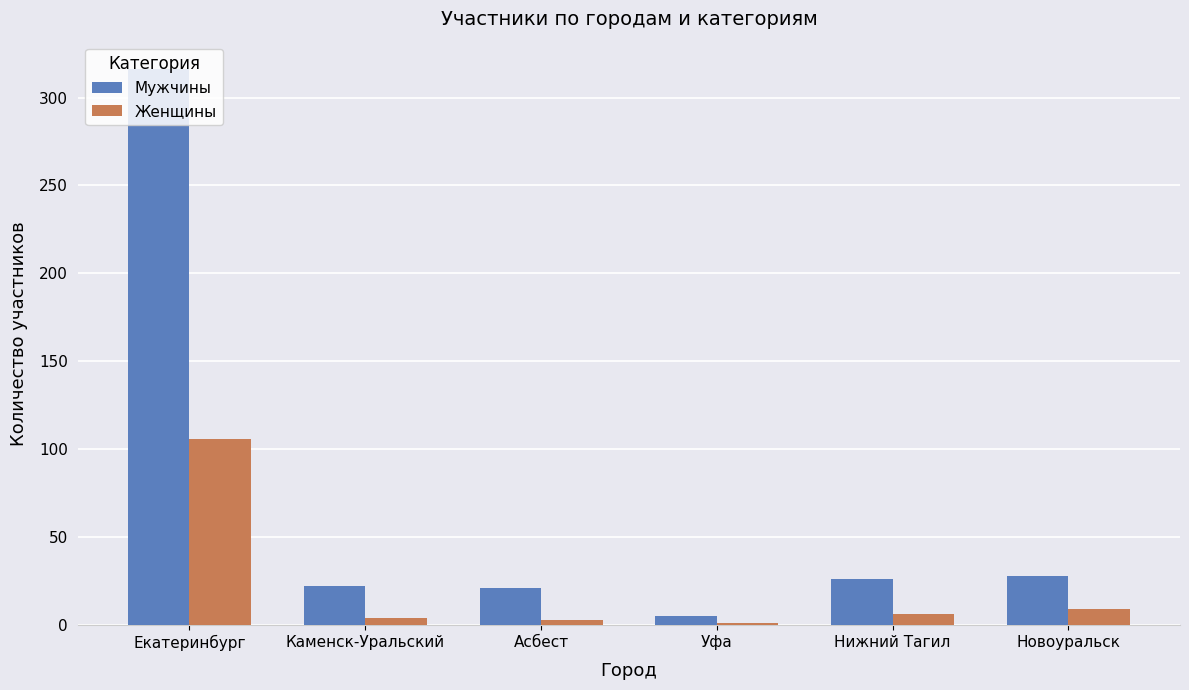

What is the difference between the Мужчины values at Каменск-Уральский and Нижний Тагил?

4